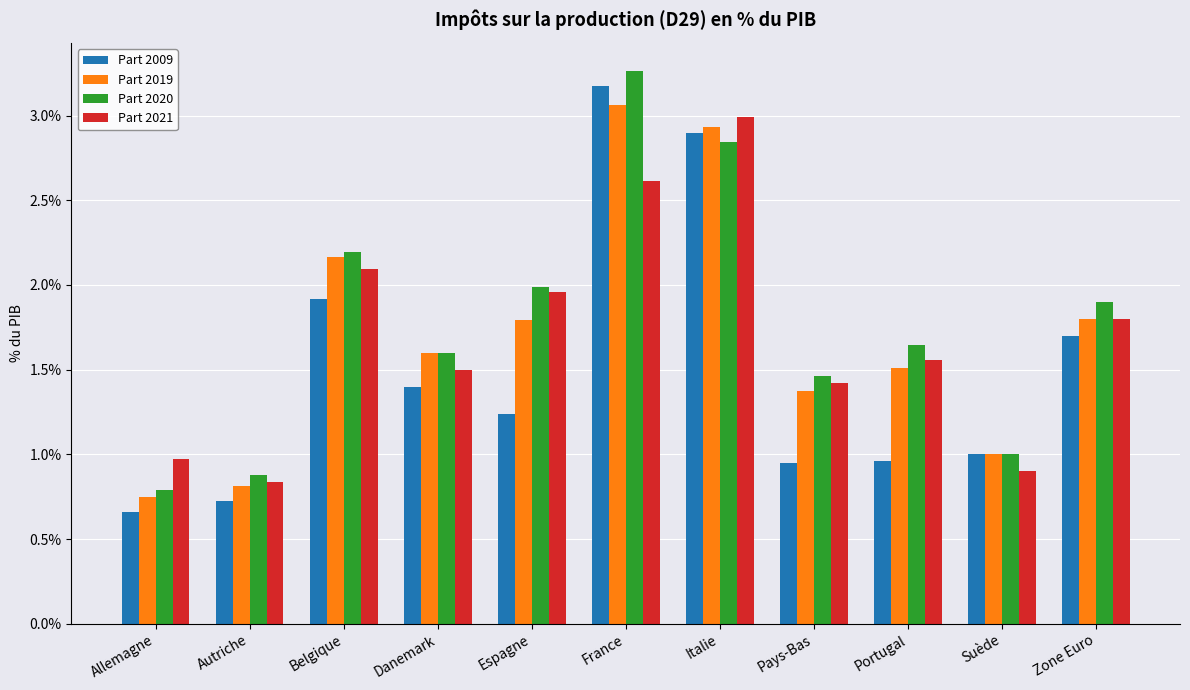

At which category is the sum across all series the highest?

France